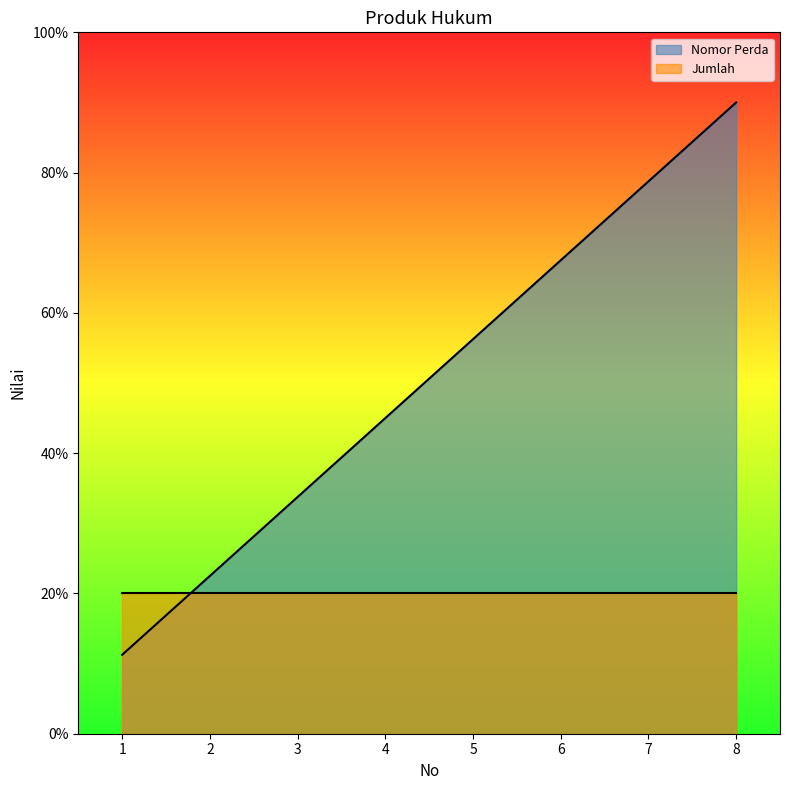

Reading left to right, transcribe all the data shown in this chart.

1.1	2.2	3.4	4.5	5.6	6.8	7.9	9.0